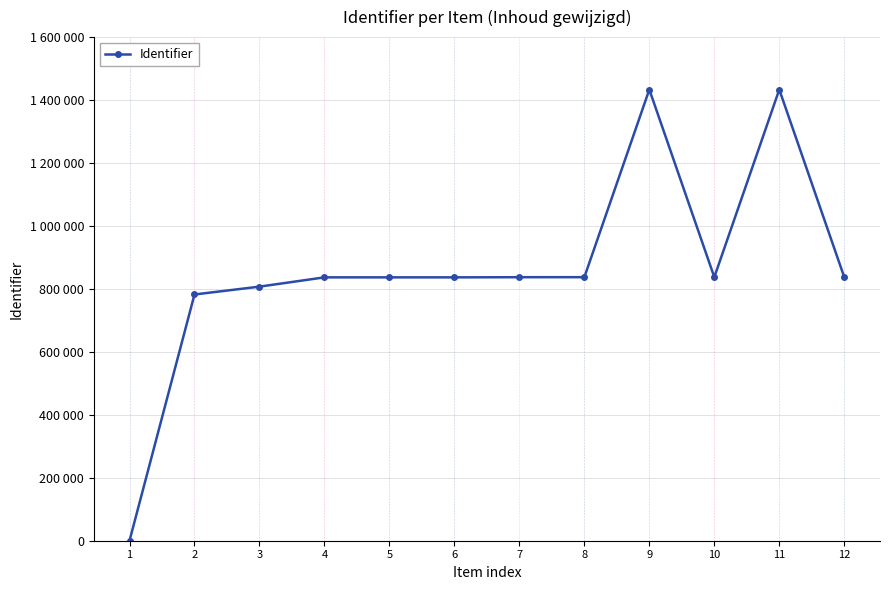

Is it true that the value at 8 is 399993?

False